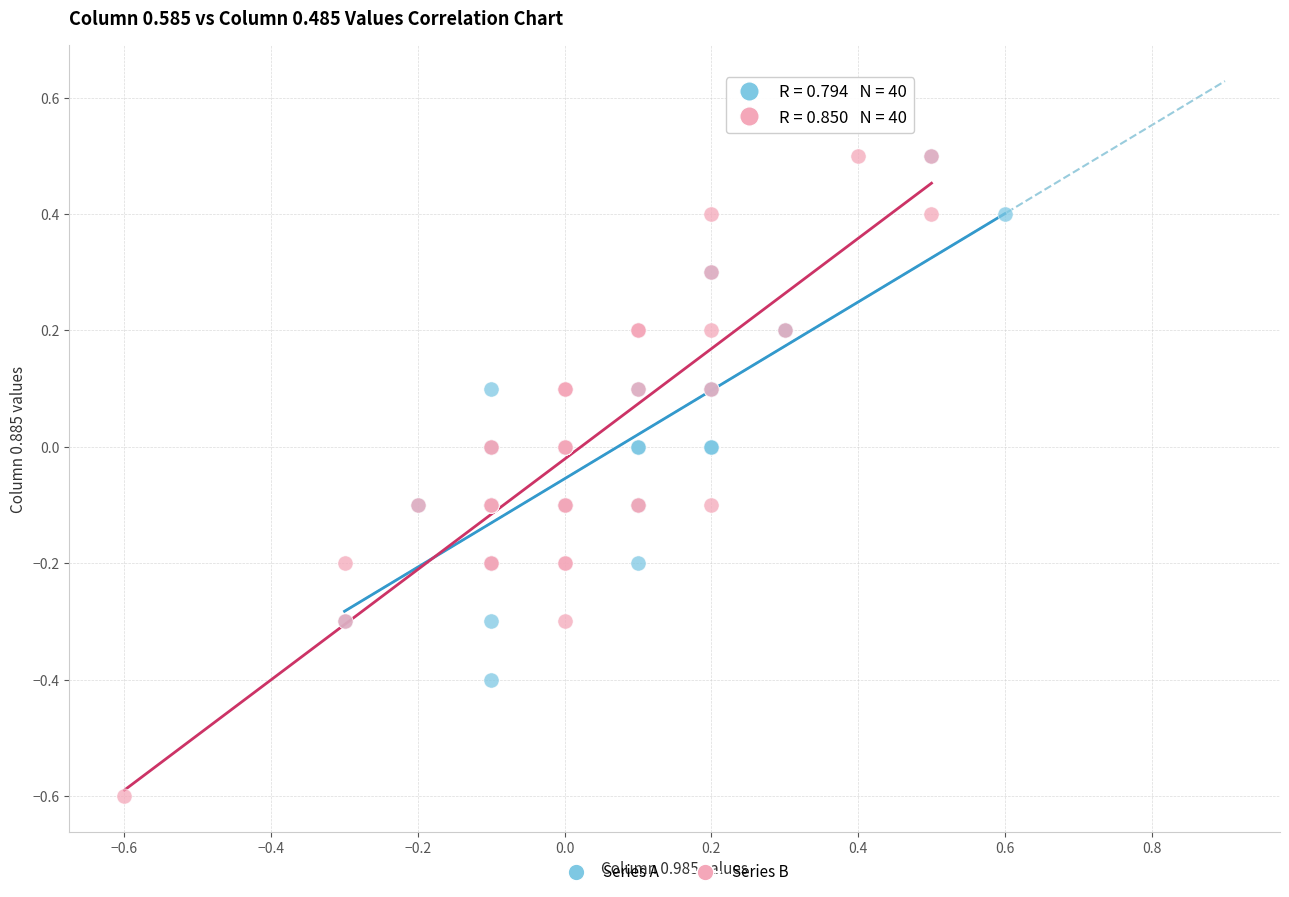

Which series has the widest spread of Y values?

Series B